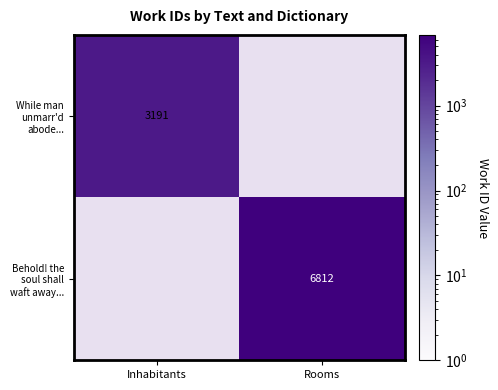

The value of Behold! the soul shall waft away... at Rooms is 6812. True or false?

True